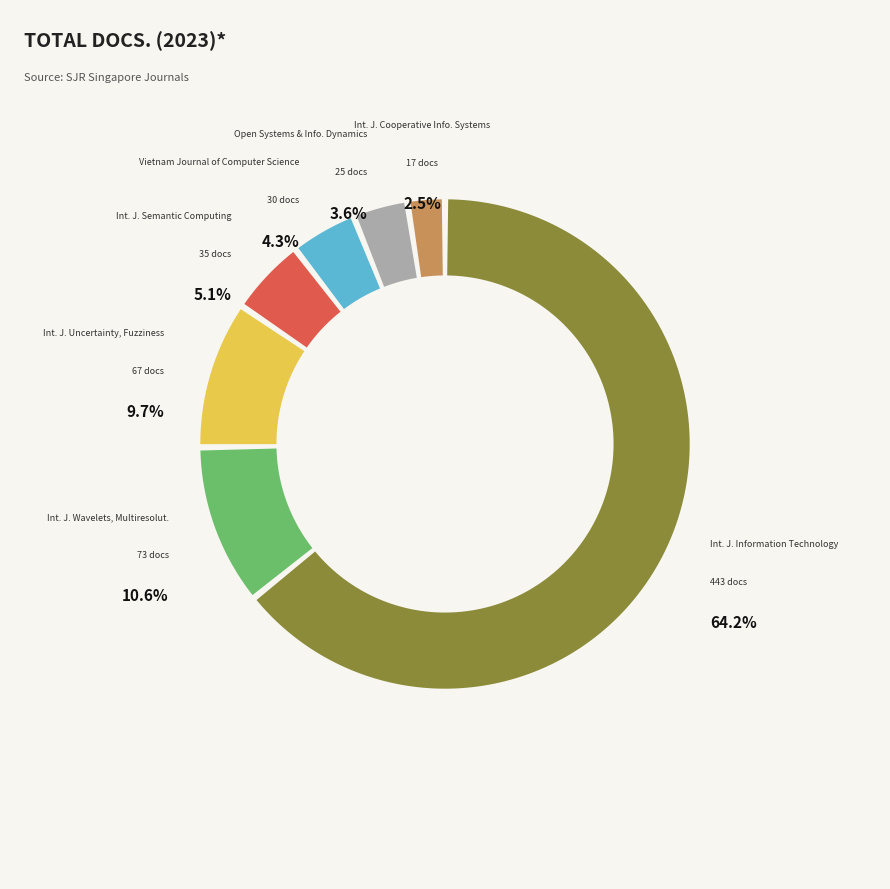

To the nearest percent, what is the difference between the International Journal of Information Technology and Open Systems and Information Dynamics slice percentages?

61%